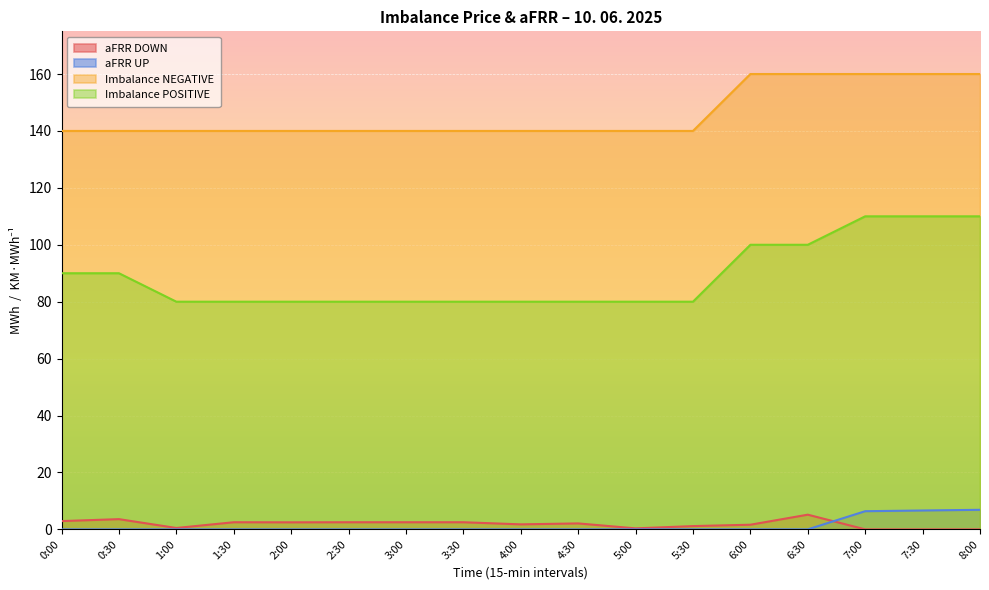

What are all the series names shown in the legend?

aFRR DOWN, aFRR UP, Imbalance NEGATIVE, Imbalance POSITIVE